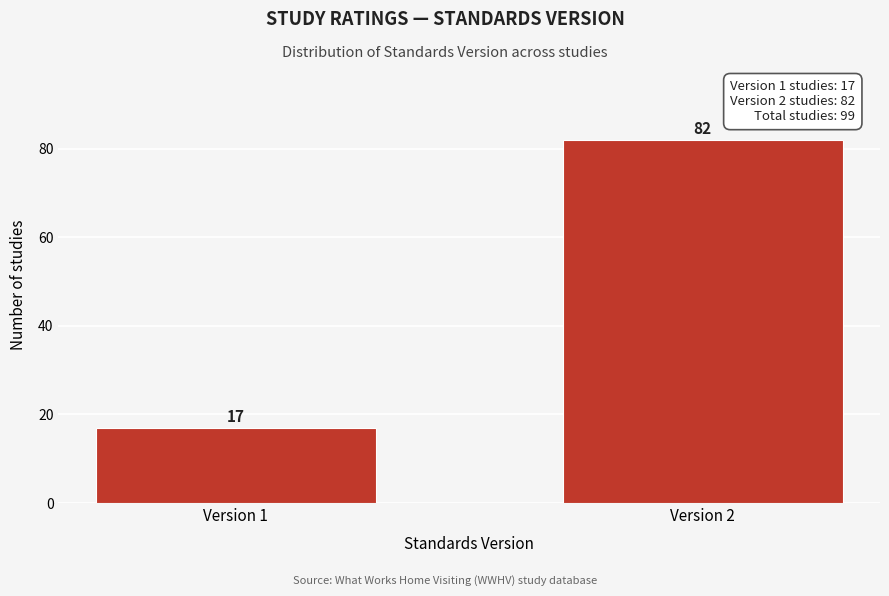

Reading left to right, extract all data points from this chart.

17	82